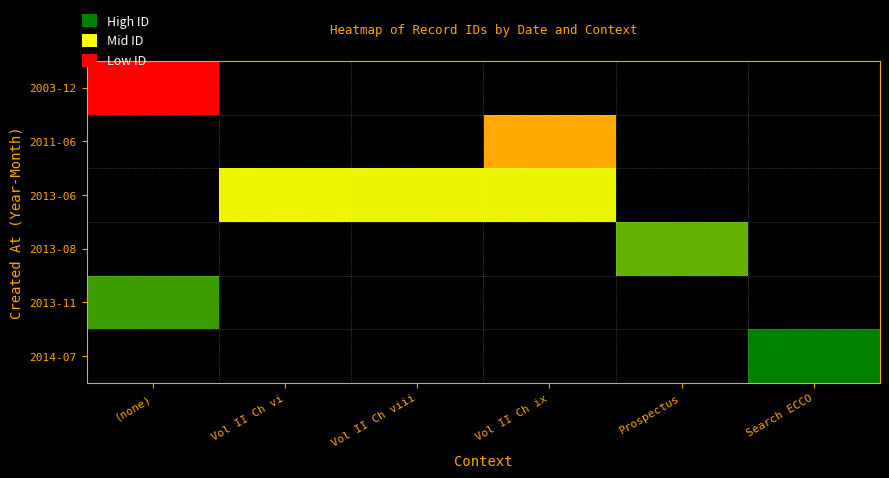

How many distinct data groups are displayed?

6